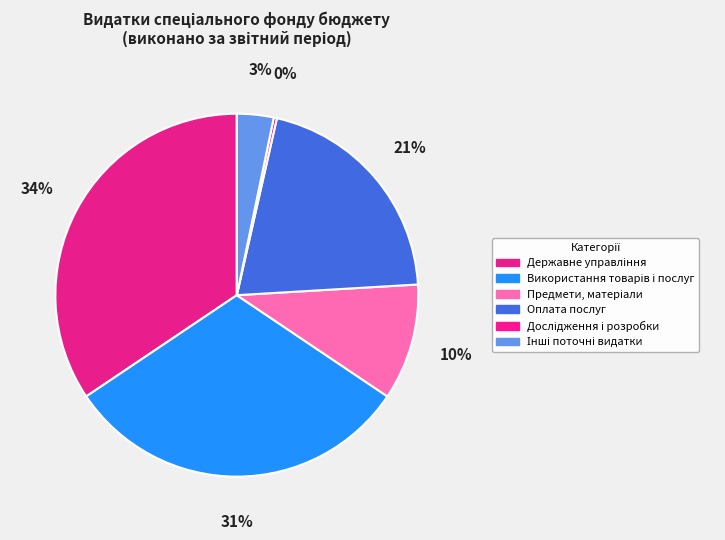

How many slices are in this pie chart?

6